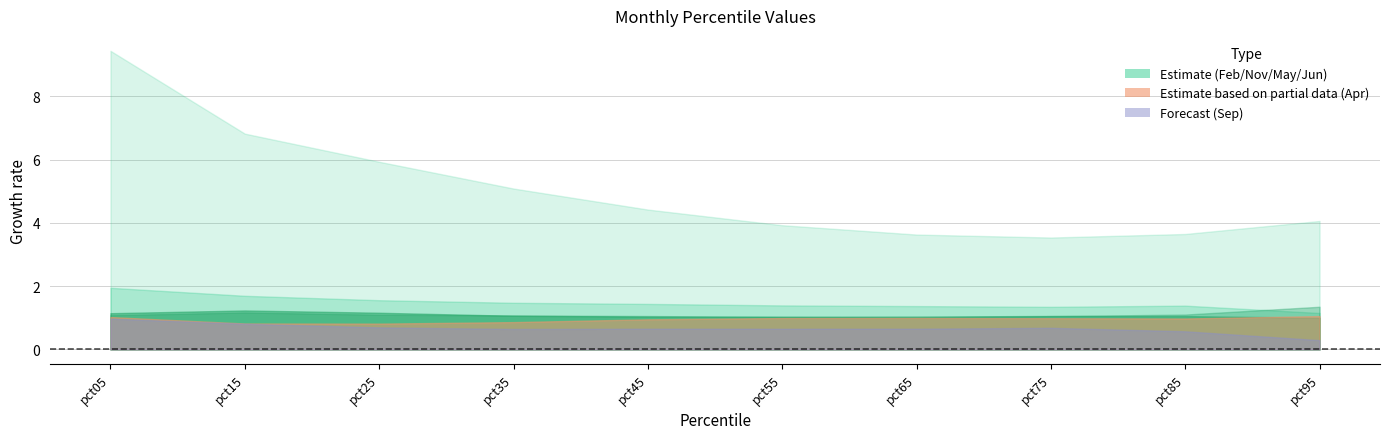

What is the smallest value displayed?

0.3